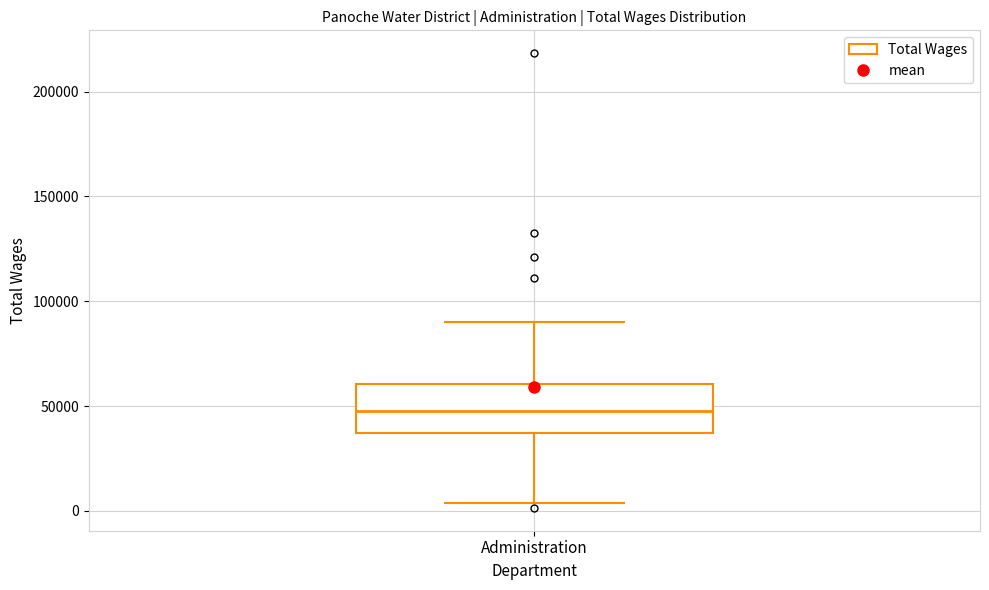

Transcribe this box plot: give where the median line is, the range the box spans, and where the two whiskers end, as read against the y-axis. The values are not printed on the chart, so give them approximately, as read against the axis.

median 50000, box 35000 to 60000, whiskers 5000 to 90000